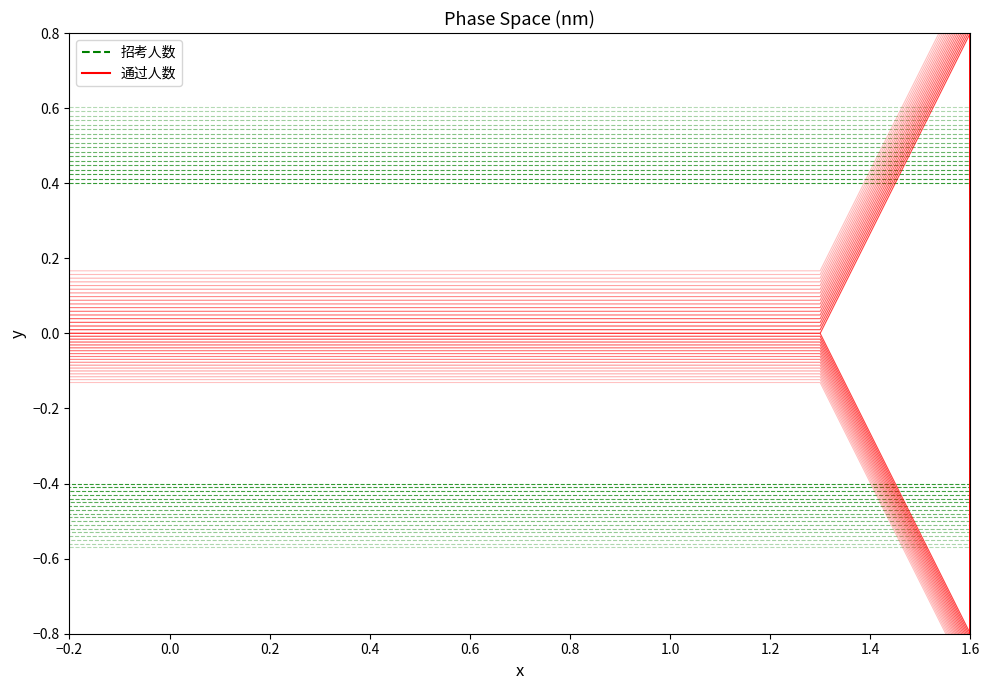

Where is 通过人数 nearest to the value 0?

−0.2